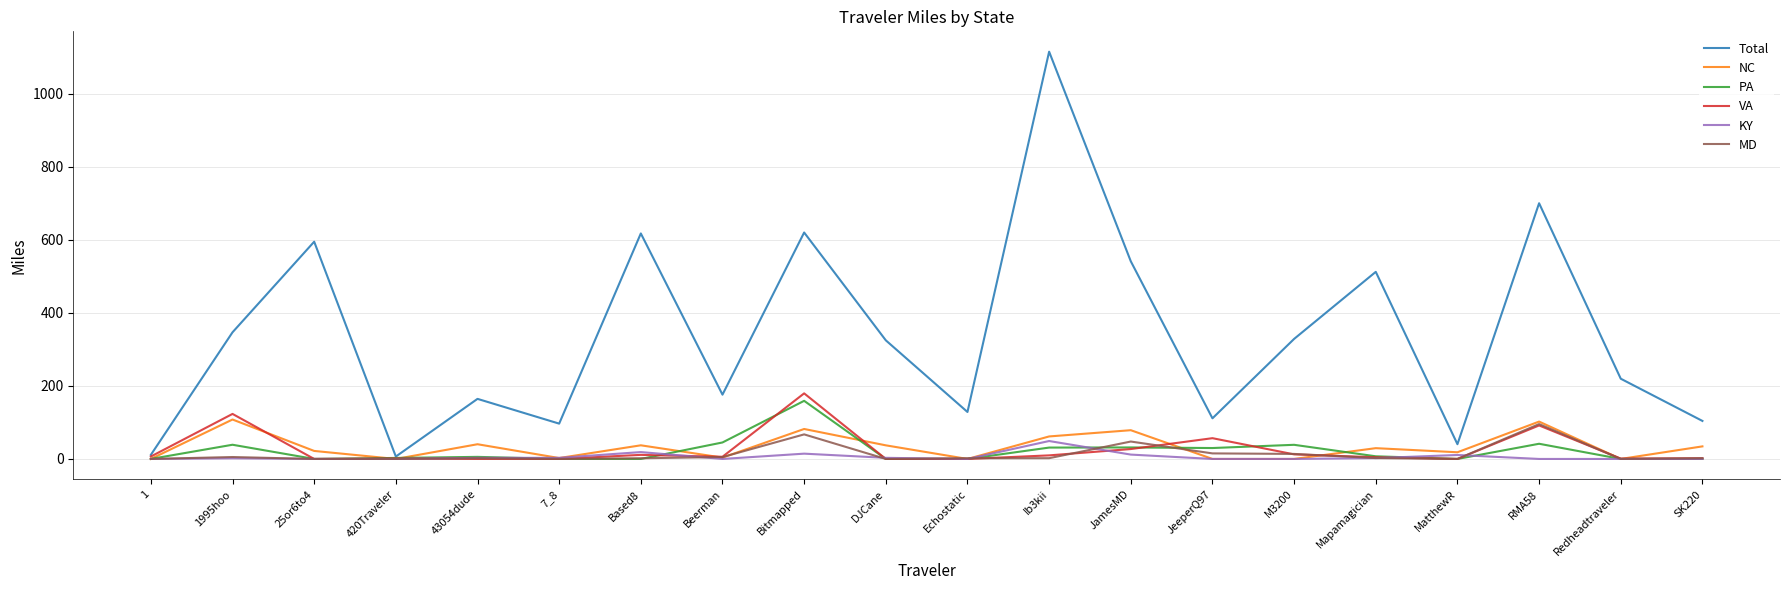

What is the total value across all series at JeeperQ97?

213.0